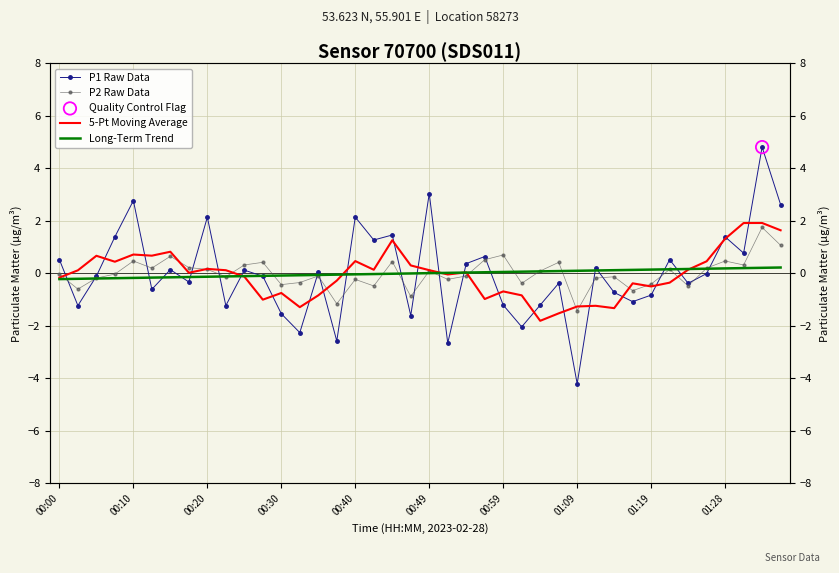

At how many categories does at least one series exceed -3?

40